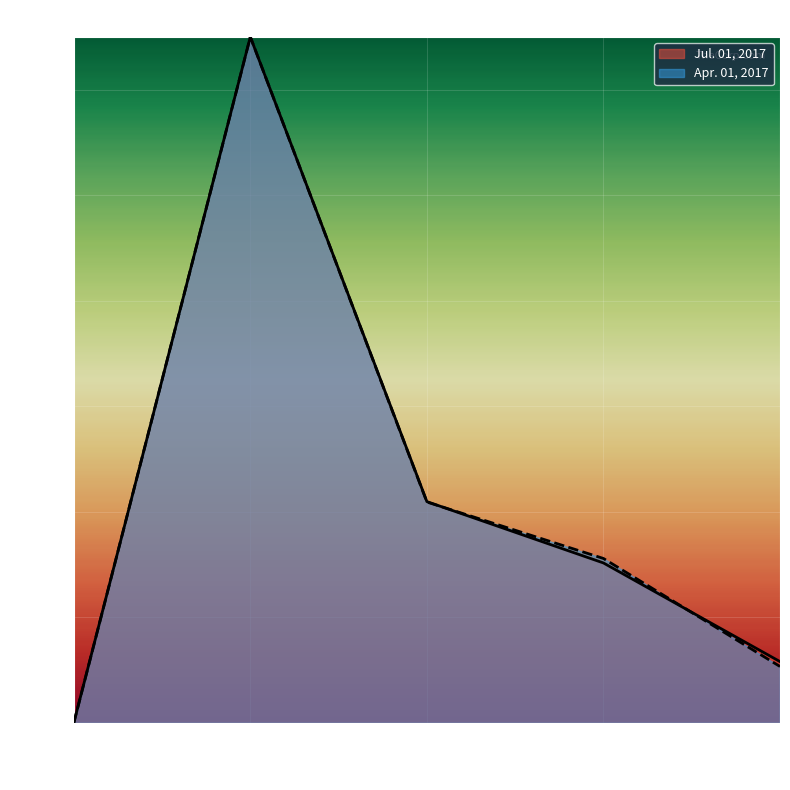

Which label corresponds to the smallest value in the chart?

Par value